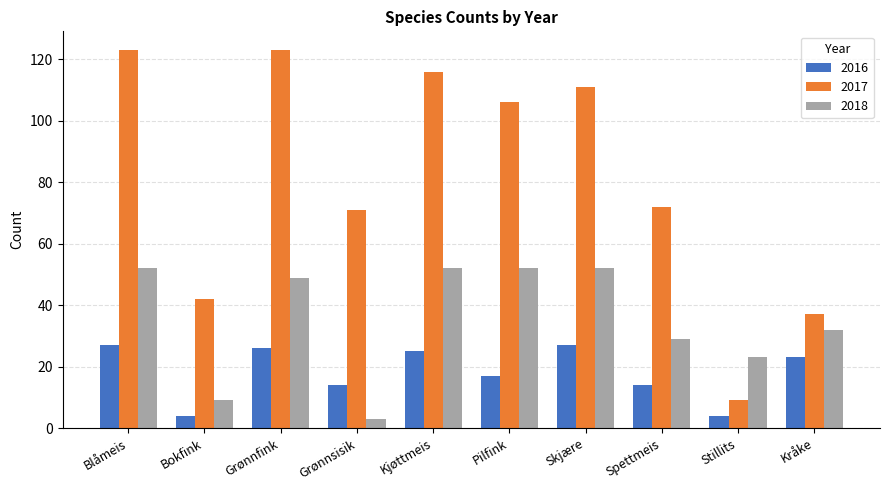

What is the label of the 4th bar from the right?

Skjære